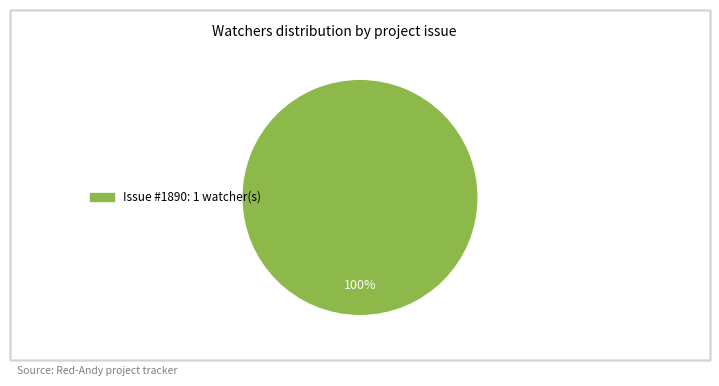

Is there a majority slice in this chart?

Yes